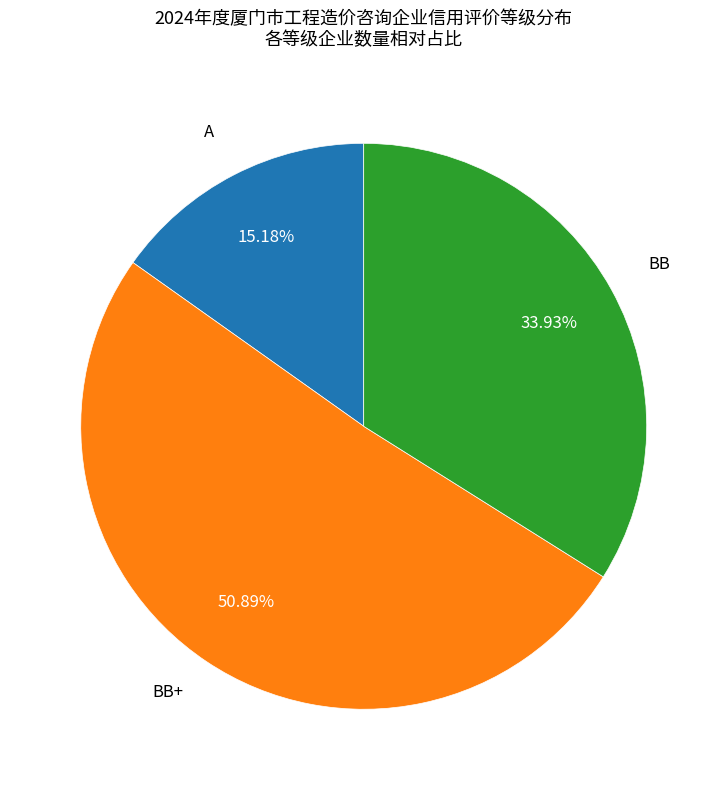

Does any single category account for the majority?

Yes